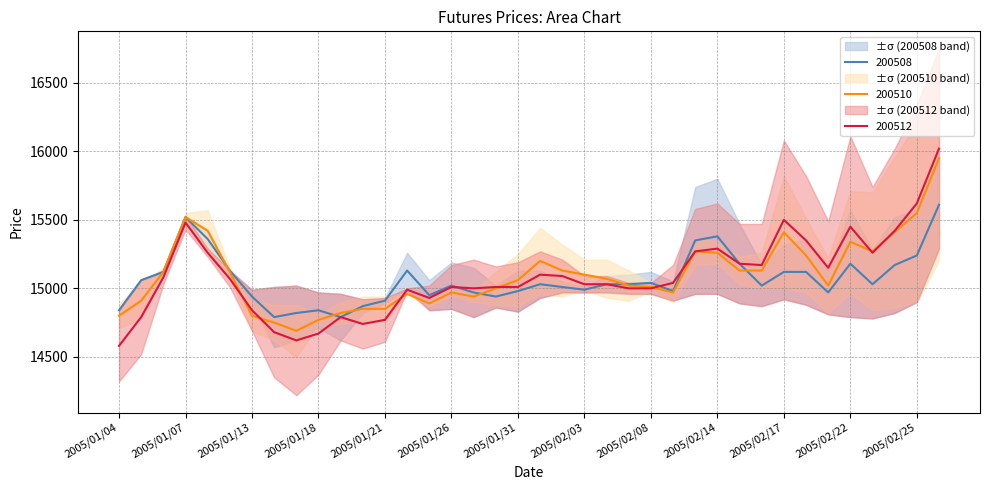

What is the difference between the maximum and second lowest values in the 200510 series?

1200